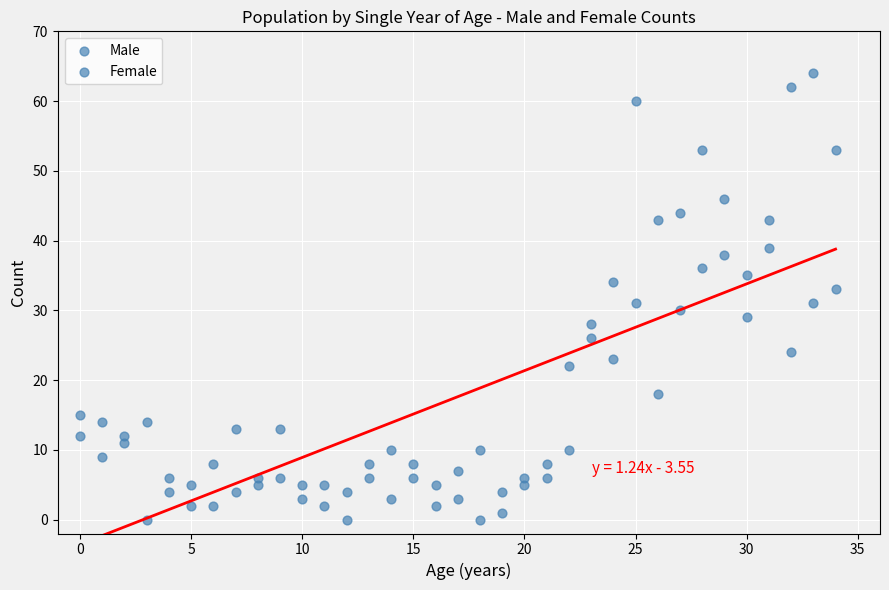

Count the number of points in this scatter plot.

70